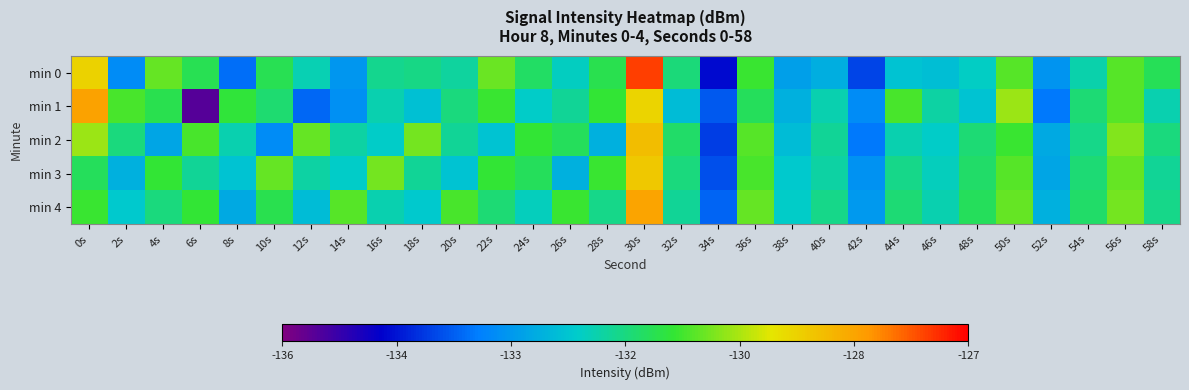

Reading left to right, list all the values displayed in this chart.

min 0: 0s=-129.3	2s=-133.2	4s=-130.5	6s=-131.1	8s=-133.6	10s=-131.1	12s=-131.9	14s=-133.0	16s=-131.6	18s=-131.5	20s=-131.8	22s=-130.5	24s=-131.3	26s=-132.0	28s=-131.1	30s=-127.5	32s=-131.5	34s=-134.6	36s=-130.8	38s=-132.9	40s=-132.7	42s=-134.0	44s=-132.3	46s=-132.4	48s=-132.1	50s=-130.6	52s=-133.1	54s=-131.9	56s=-130.6	58s=-131.2
min 1: 0s=-128.5	2s=-130.7	4s=-131.1	6s=-135.6	8s=-130.9	10s=-131.4	12s=-133.7	14s=-133.1	16s=-131.9	18s=-132.3	20s=-131.5	22s=-130.8	24s=-132.1	26s=-131.7	28s=-130.9	30s=-129.3	32s=-132.4	34s=-133.8	36s=-131.2	38s=-132.6	40s=-131.9	42s=-133.2	44s=-130.7	46s=-131.8	48s=-132.3	50s=-130.1	52s=-133.5	54s=-131.4	56s=-130.6	58s=-131.9
min 2: 0s=-130.1	2s=-131.5	4s=-132.8	6s=-130.7	8s=-131.9	10s=-133.2	12s=-130.5	14s=-131.8	16s=-132.1	18s=-130.4	20s=-131.7	22s=-132.3	24s=-130.9	26s=-131.2	28s=-132.6	30s=-128.9	32s=-131.3	34s=-134.1	36s=-130.6	38s=-132.4	40s=-131.7	42s=-133.5	44s=-131.9	46s=-132.1	48s=-131.4	50s=-130.8	52s=-132.7	54s=-131.6	56s=-130.3	58s=-131.5
min 3: 0s=-131.2	2s=-132.6	4s=-130.9	6s=-131.7	8s=-132.3	10s=-130.5	12s=-131.8	14s=-132.1	16s=-130.4	18s=-131.7	20s=-132.3	22s=-130.9	24s=-131.2	26s=-132.6	28s=-130.8	30s=-129.1	32s=-131.5	34s=-133.9	36s=-130.7	38s=-132.2	40s=-131.8	42s=-133.1	44s=-131.6	46s=-132.0	48s=-131.3	50s=-130.6	52s=-132.8	54s=-131.4	56s=-130.5	58s=-131.7
min 4: 0s=-130.8	2s=-132.2	4s=-131.5	6s=-130.9	8s=-132.7	10s=-131.1	12s=-132.4	14s=-130.6	16s=-131.9	18s=-132.2	20s=-130.7	22s=-131.4	24s=-132.0	26s=-130.8	28s=-131.6	30s=-128.5	32s=-131.7	34s=-133.7	36s=-130.5	38s=-132.1	40s=-131.6	42s=-133.0	44s=-131.4	46s=-131.9	48s=-131.2	50s=-130.5	52s=-132.6	54s=-131.3	56s=-130.4	58s=-131.6